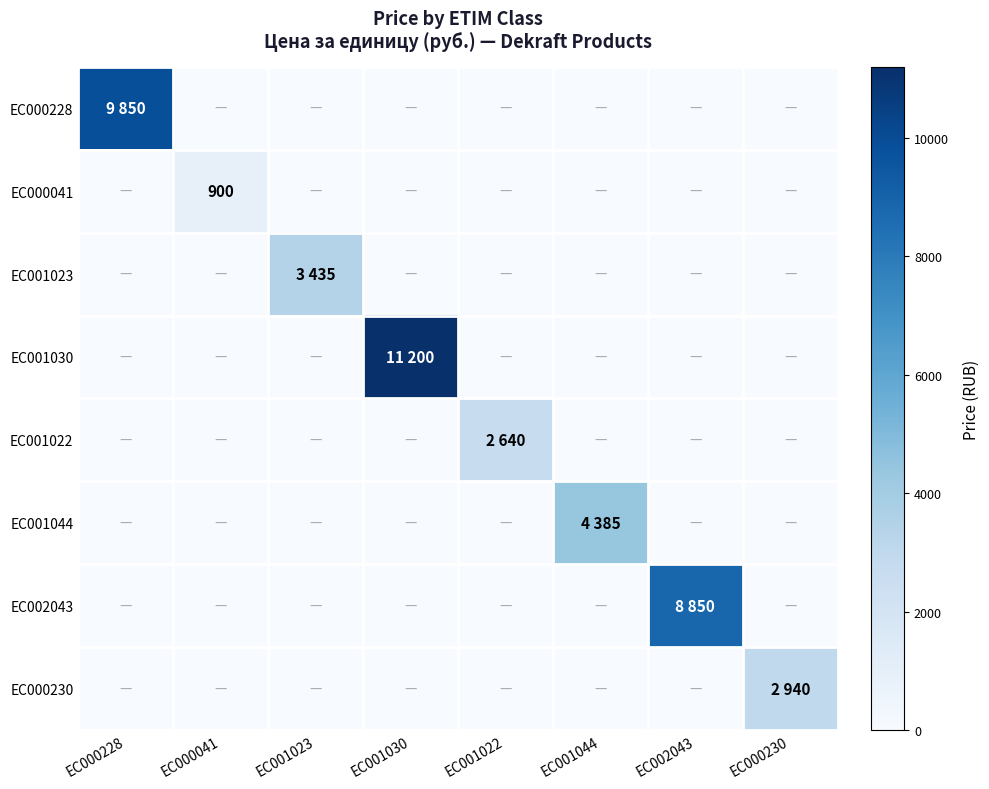

How many values in the EC001023 series exceed 0?

1